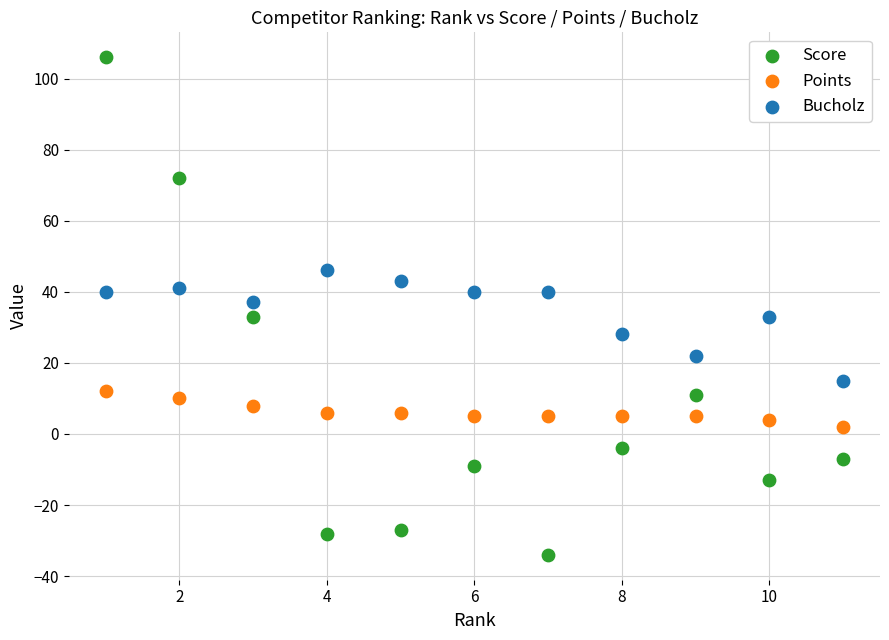

Across all data points, what is the range of X values (max minus min)?

10